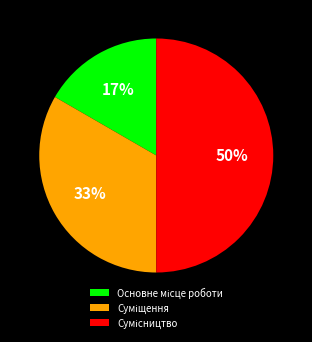

To the nearest percent, what is the average slice percentage?

33%